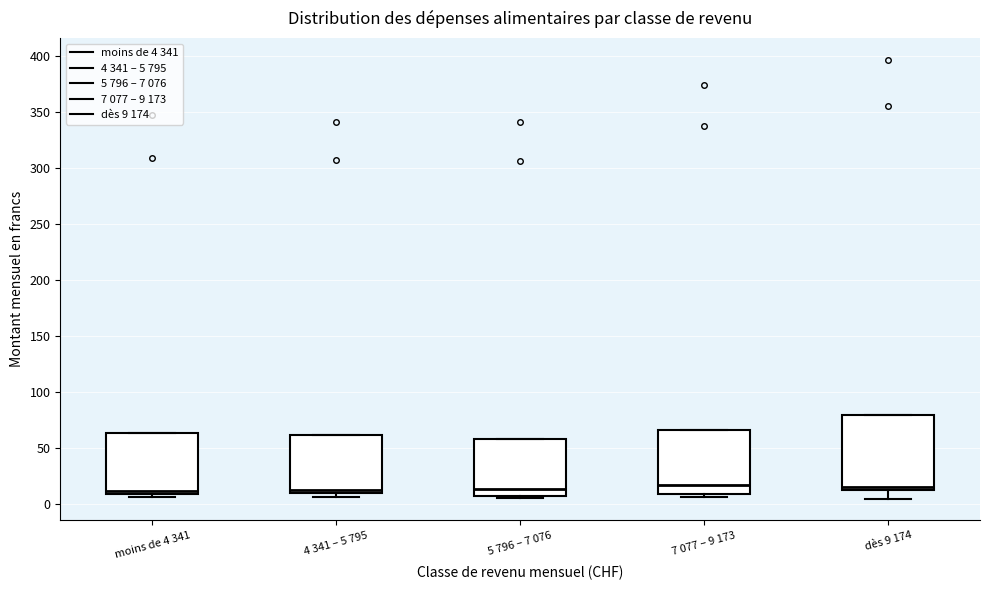

Where is the lower edge of the box for 4 341 – 5 795 on the y-axis? The values are not printed on the chart, so give them approximately, as read against the axis.

10